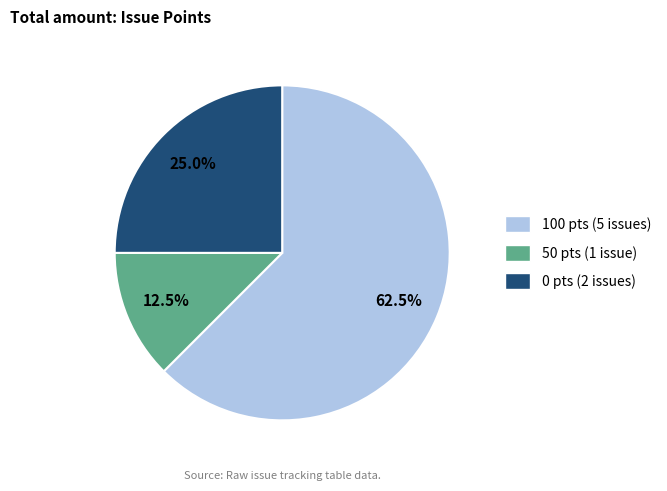

To the nearest percent, what is the average slice percentage?

33%